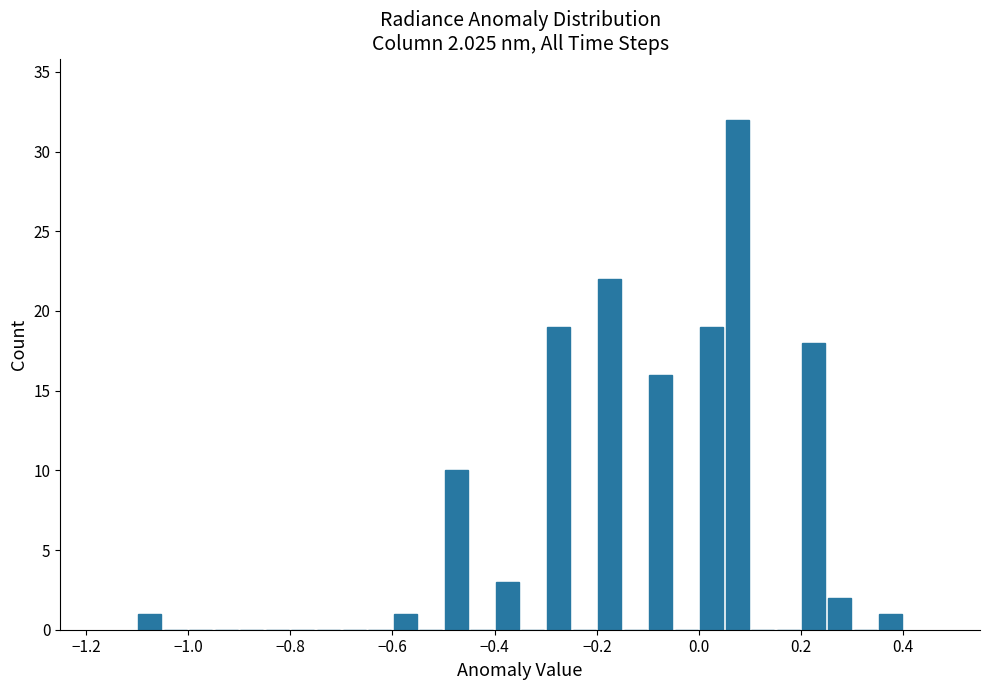

Around what value on the x-axis is the tallest bar? Give the approximate position of its centre, as read against the axis.

0.08